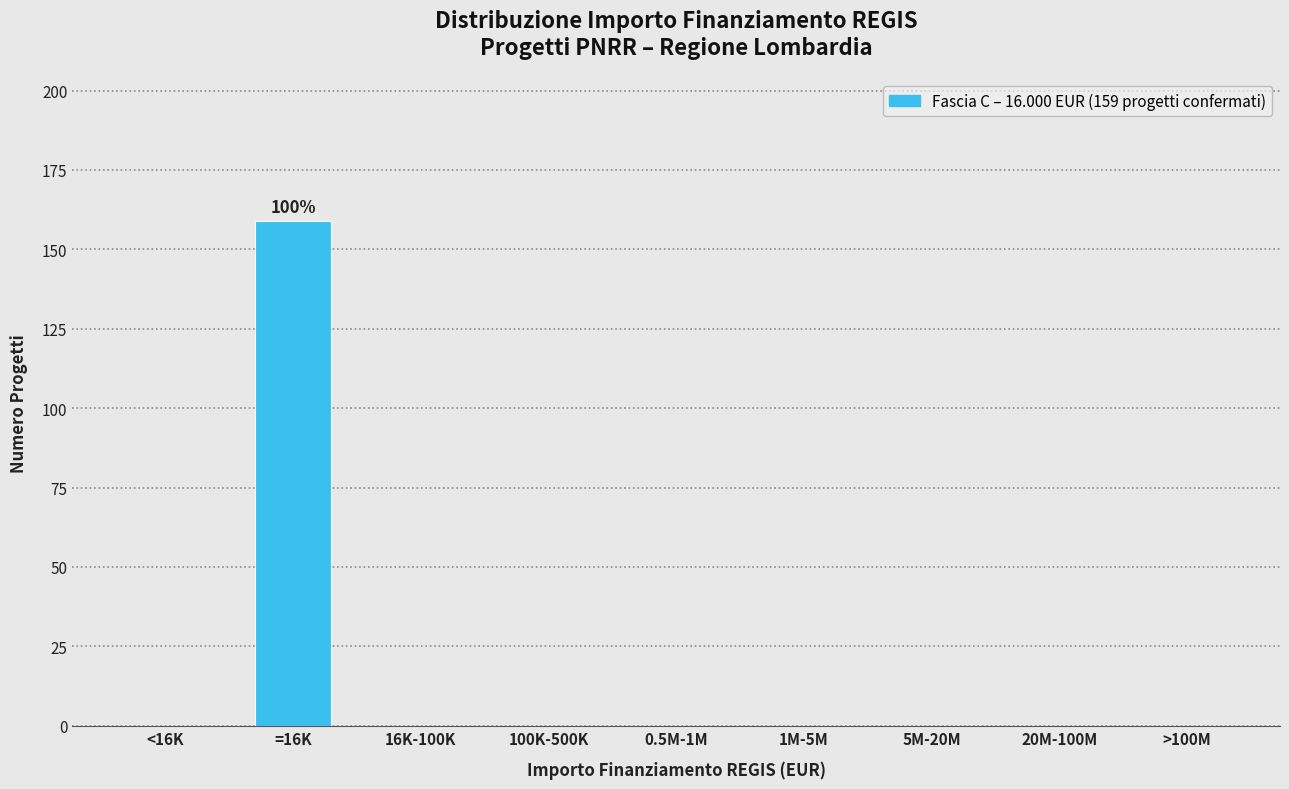

Reading left to right, transcribe all the data shown in this chart.

<16K=0	=16K=159	16K-100K=0	100K-500K=0	0.5M-1M=0	1M-5M=0	5M-20M=0	20M-100M=0	>100M=0